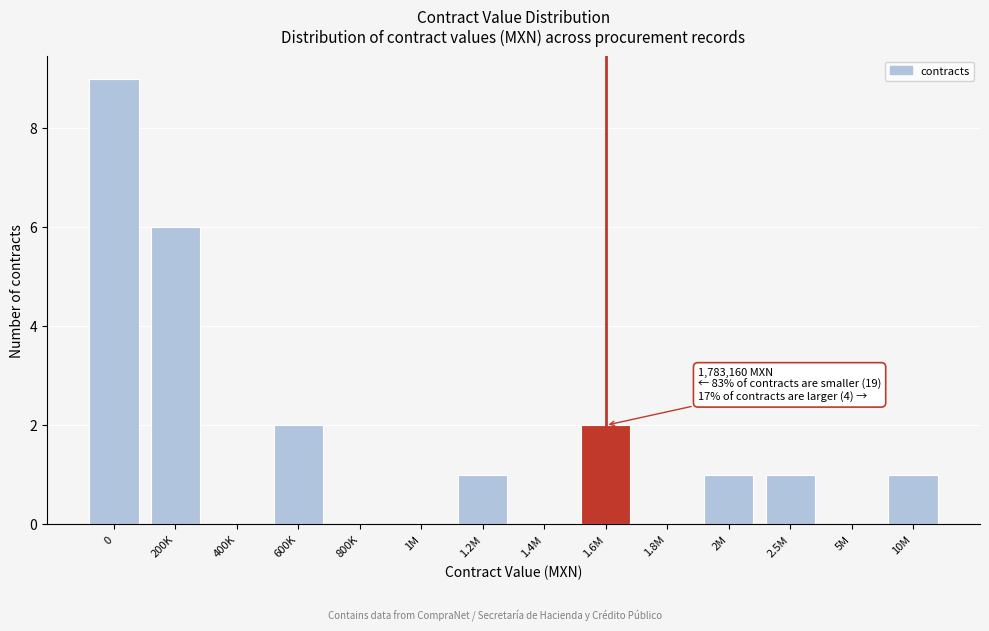

Reading right to left, list all the values displayed in this chart.

10M=1	5M=0	2.5M=1	2M=1	1.8M=0	1.6M=2	1.4M=0	1.2M=1	1M=0	800K=0	600K=2	400K=0	200K=6	0=9